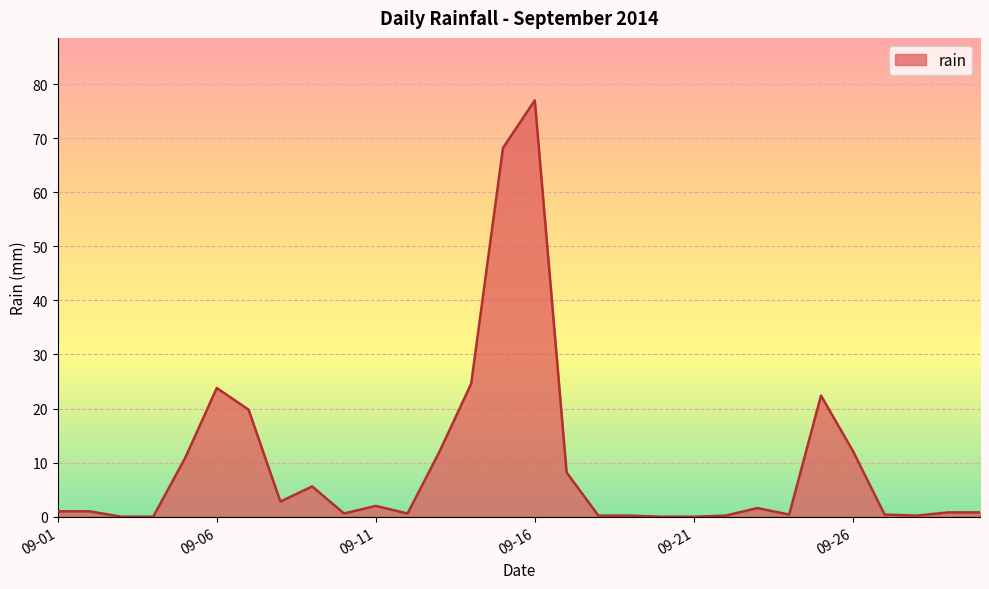

What is the difference between the maximum and minimum values?

77.0